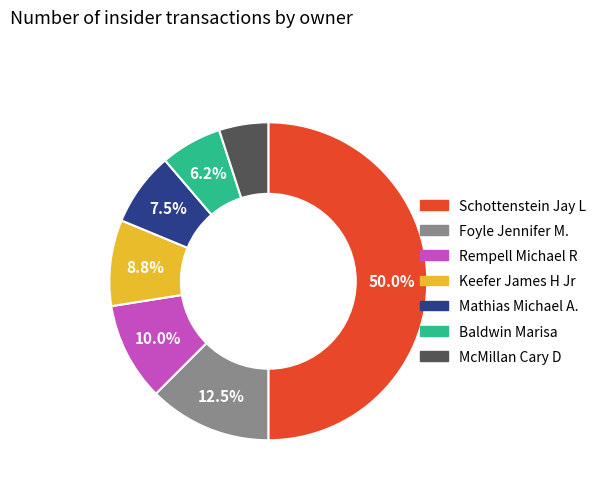

Does Baldwin Marisa account for over 50% of the chart?

No